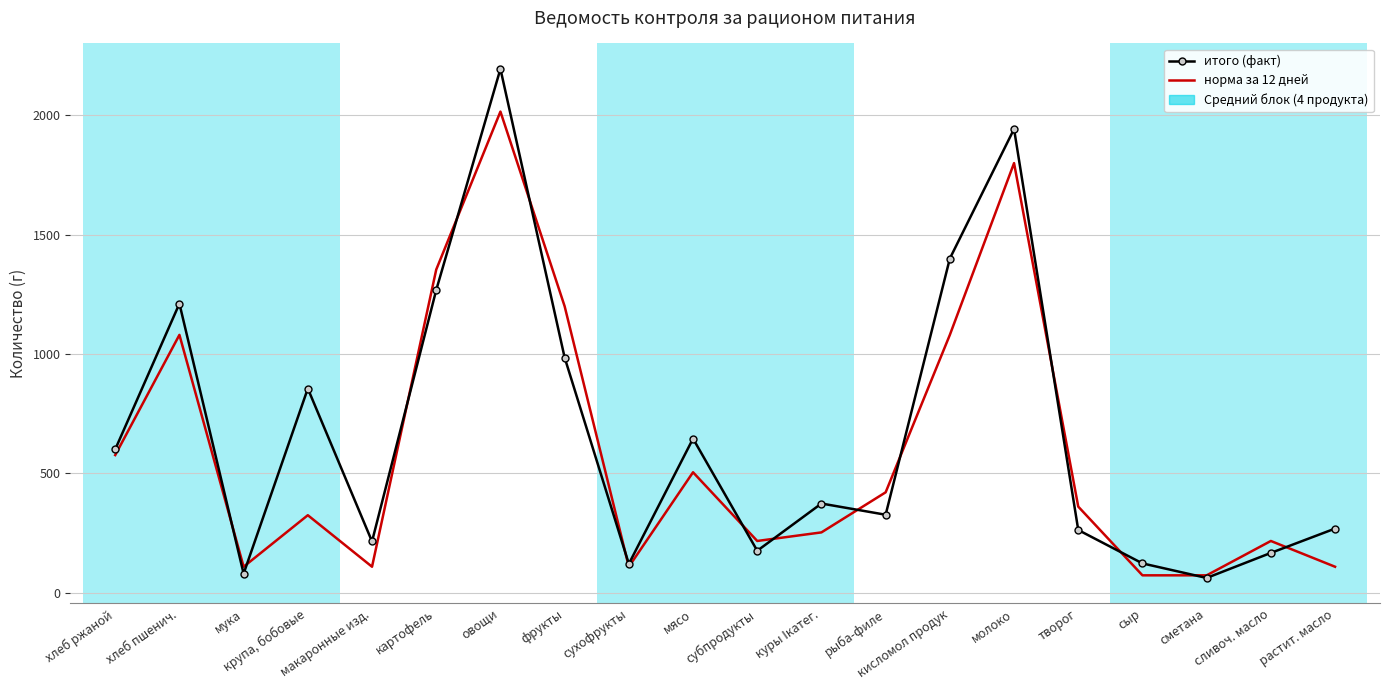

What is the sum of all итого (факт) values?

13268.0